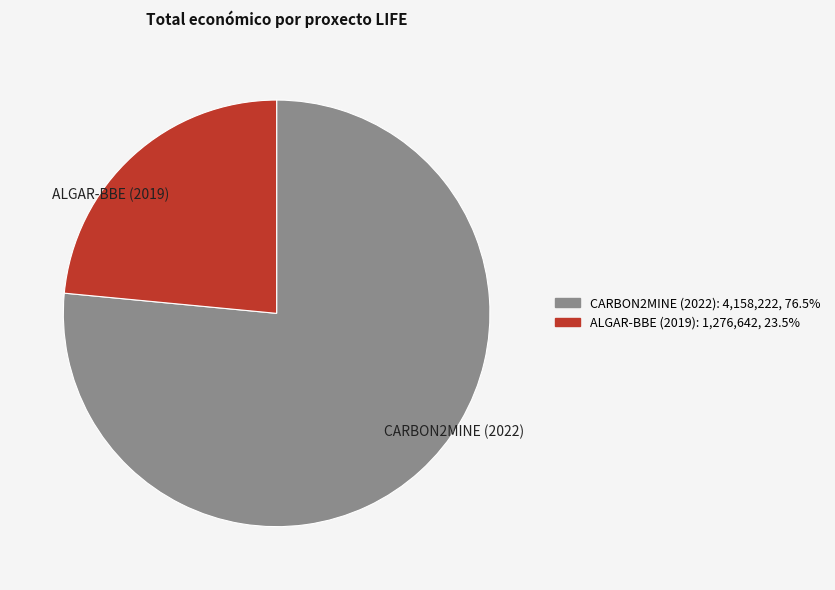

Do ALGAR-BBE (2019) and CARBON2MINE (2022) together represent more than half of the pie?

Yes